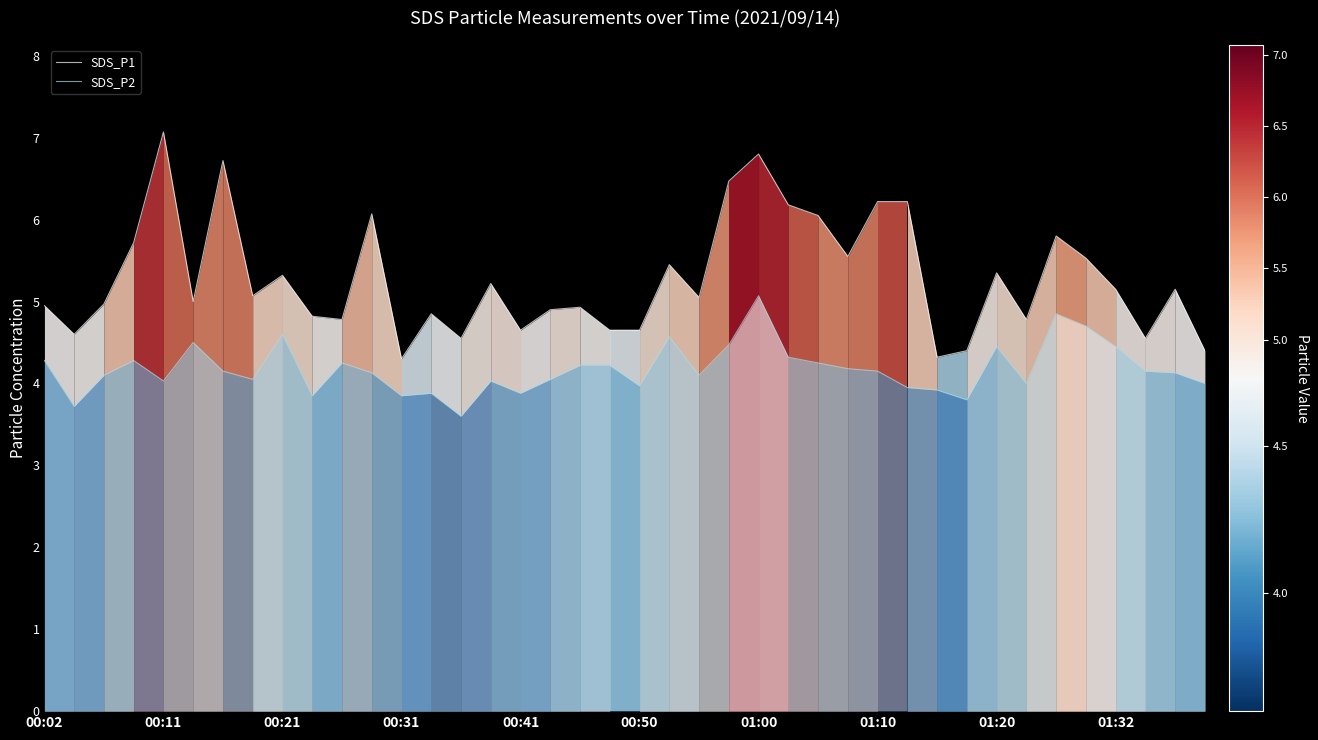

How many values in the SDS_P1 series are below 5?

18